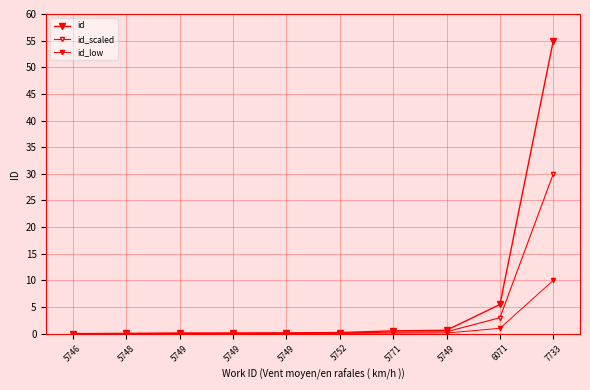

How many categories are shown in the chart?

10